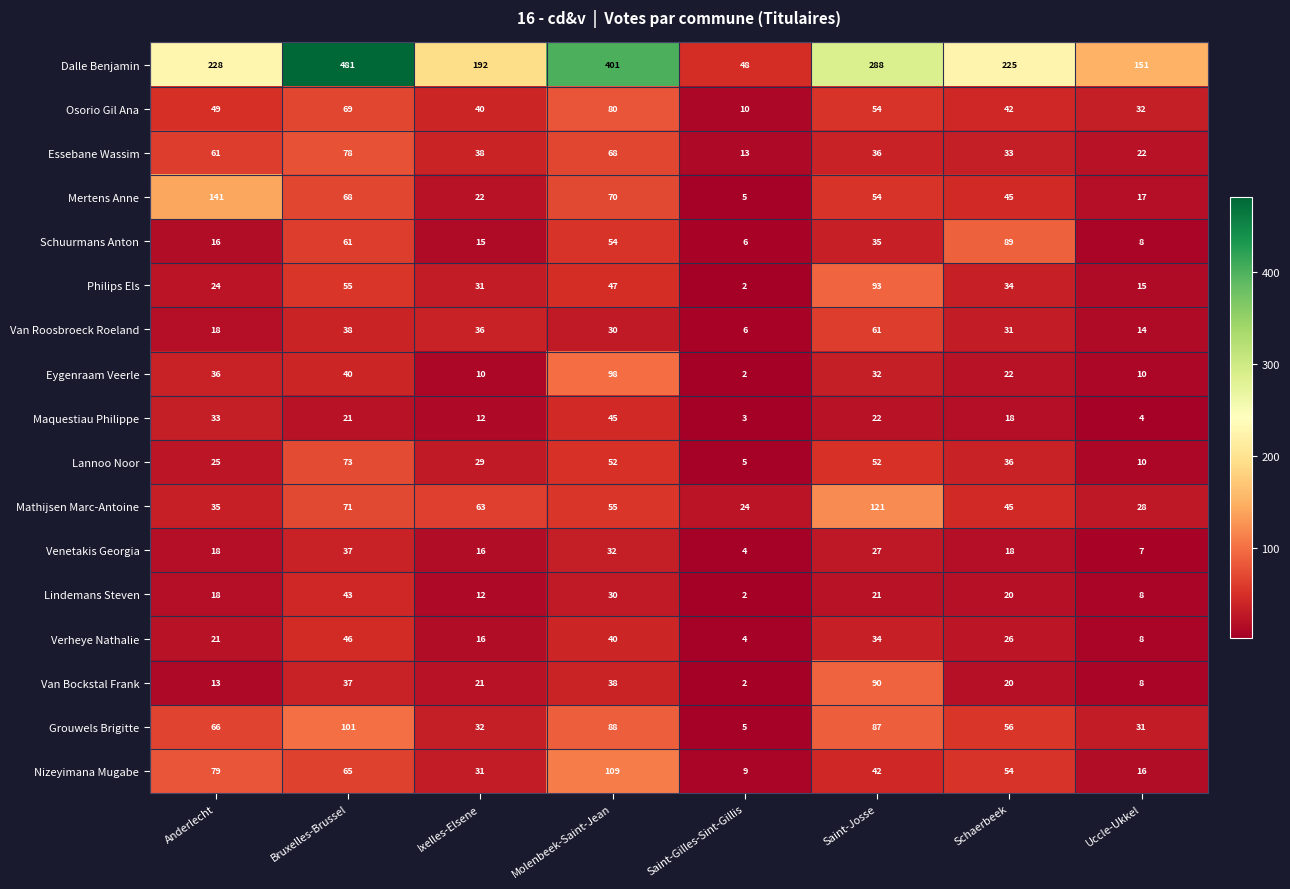

What is the difference between the Schuurmans Anton values at Saint-Josse and Uccle-Ukkel?

27